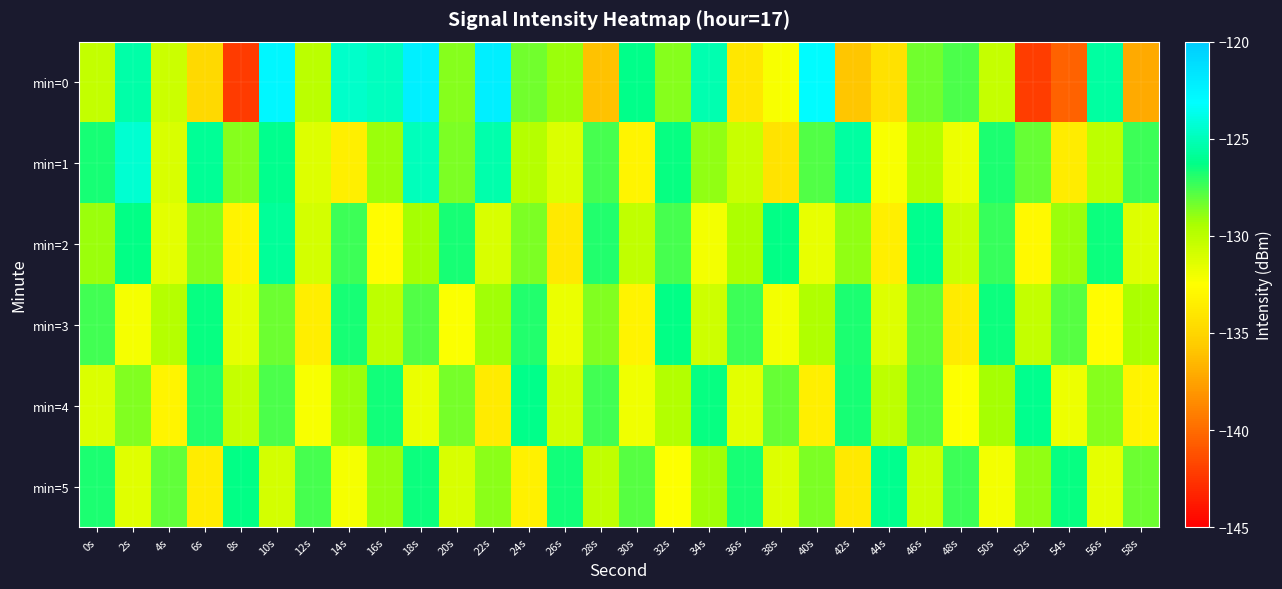

Reading left to right, what are all the values shown in this chart?

min=0: 0s=-130.3	2s=-125.5	4s=-130.6	6s=-134.8	8s=-142.2	10s=-122.7	12s=-130.1	14s=-124.5	16s=-124.9	18s=-122.3	20s=-128.7	22s=-122.2	24s=-128.3	26s=-129.2	28s=-136.1	30s=-126.2	32s=-128.7	34s=-125.2	36s=-133.9	38s=-132.3	40s=-122.9	42s=-135.9	44s=-134.3	46s=-128.4	48s=-127.6	50s=-130.4	52s=-142.1	54s=-140.4	56s=-125.6	58s=-137.1
min=1: 0s=-126.7	2s=-124.4	4s=-131.1	6s=-125.9	8s=-128.8	10s=-126.1	12s=-131.3	14s=-133.4	16s=-129.1	18s=-124.9	20s=-128.5	22s=-125.3	24s=-129.8	26s=-131.2	28s=-127.6	30s=-133.1	32s=-126.4	34s=-128.9	36s=-130.5	38s=-134.2	40s=-127.8	42s=-125.6	44s=-132.3	46s=-129.7	48s=-131.9	50s=-126.8	52s=-128.2	54s=-133.6	56s=-130.1	58s=-127.4
min=2: 0s=-129.1	2s=-126.3	4s=-131.5	6s=-128.7	8s=-133.2	10s=-125.8	12s=-130.9	14s=-127.4	16s=-132.6	18s=-129.3	20s=-126.7	22s=-131.1	24s=-128.5	26s=-133.8	28s=-126.9	30s=-130.2	32s=-127.6	34s=-132.1	36s=-129.5	38s=-126.3	40s=-131.7	42s=-128.9	44s=-133.4	46s=-126.1	48s=-130.6	50s=-127.3	52s=-132.8	54s=-129.1	56s=-126.5	58s=-131.3
min=3: 0s=-127.5	2s=-132.2	4s=-129.8	6s=-126.4	8s=-131.6	10s=-128.3	12s=-133.5	14s=-126.7	16s=-130.1	18s=-127.8	20s=-132.4	22s=-129.2	24s=-126.9	26s=-131.8	28s=-128.6	30s=-133.2	32s=-126.3	34s=-130.7	36s=-127.4	38s=-132.1	40s=-129.6	42s=-126.8	44s=-131.3	46s=-128.1	48s=-133.7	50s=-126.5	52s=-130.3	54s=-127.9	56s=-132.6	58s=-129.4
min=4: 0s=-131.2	2s=-128.6	4s=-133.1	6s=-126.9	8s=-130.4	10s=-127.7	12s=-132.3	14s=-129.1	16s=-126.6	18s=-131.8	20s=-128.4	22s=-133.7	24s=-126.2	26s=-130.8	28s=-127.5	30s=-132.0	32s=-129.7	34s=-126.4	36s=-131.5	38s=-128.2	40s=-133.4	42s=-126.7	44s=-130.1	46s=-127.8	48s=-132.5	50s=-129.3	52s=-126.1	54s=-131.9	56s=-128.7	58s=-133.2
min=5: 0s=-126.8	2s=-131.4	4s=-128.1	6s=-133.6	8s=-126.3	10s=-130.9	12s=-127.6	14s=-132.2	16s=-129.0	18s=-126.5	20s=-131.1	22s=-128.8	24s=-133.3	26s=-126.6	28s=-130.2	30s=-127.9	32s=-132.5	34s=-129.2	36s=-126.7	38s=-131.3	40s=-128.5	42s=-133.8	44s=-126.1	46s=-130.7	48s=-127.4	50s=-132.1	52s=-128.9	54s=-126.4	56s=-131.6	58s=-128.3